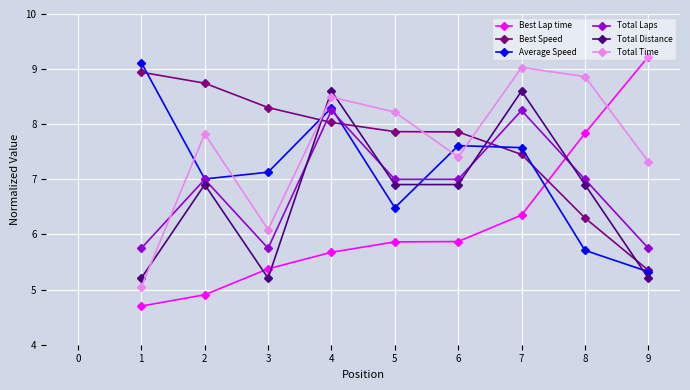

What is the total value across all series at 3?

37.9